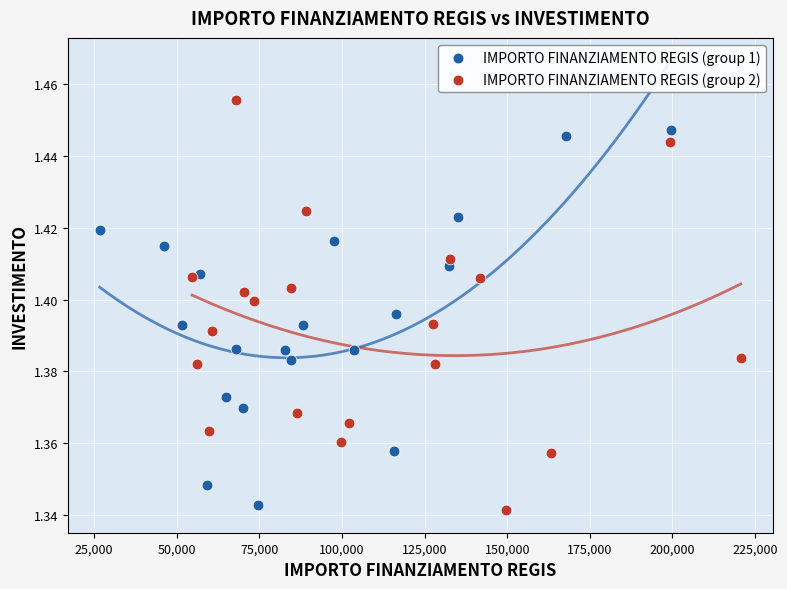

Which series reaches the maximum Y coordinate?

IMPORTO FINANZIAMENTO REGIS (group 2)